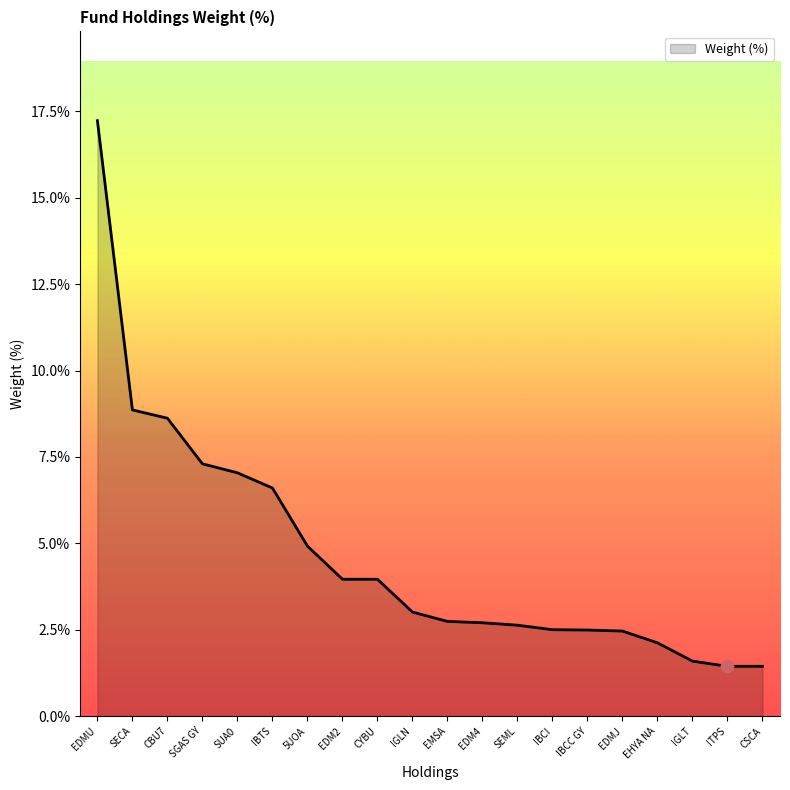

Approximately how many times larger is the value at CSCA compared to IBCI?

0.6